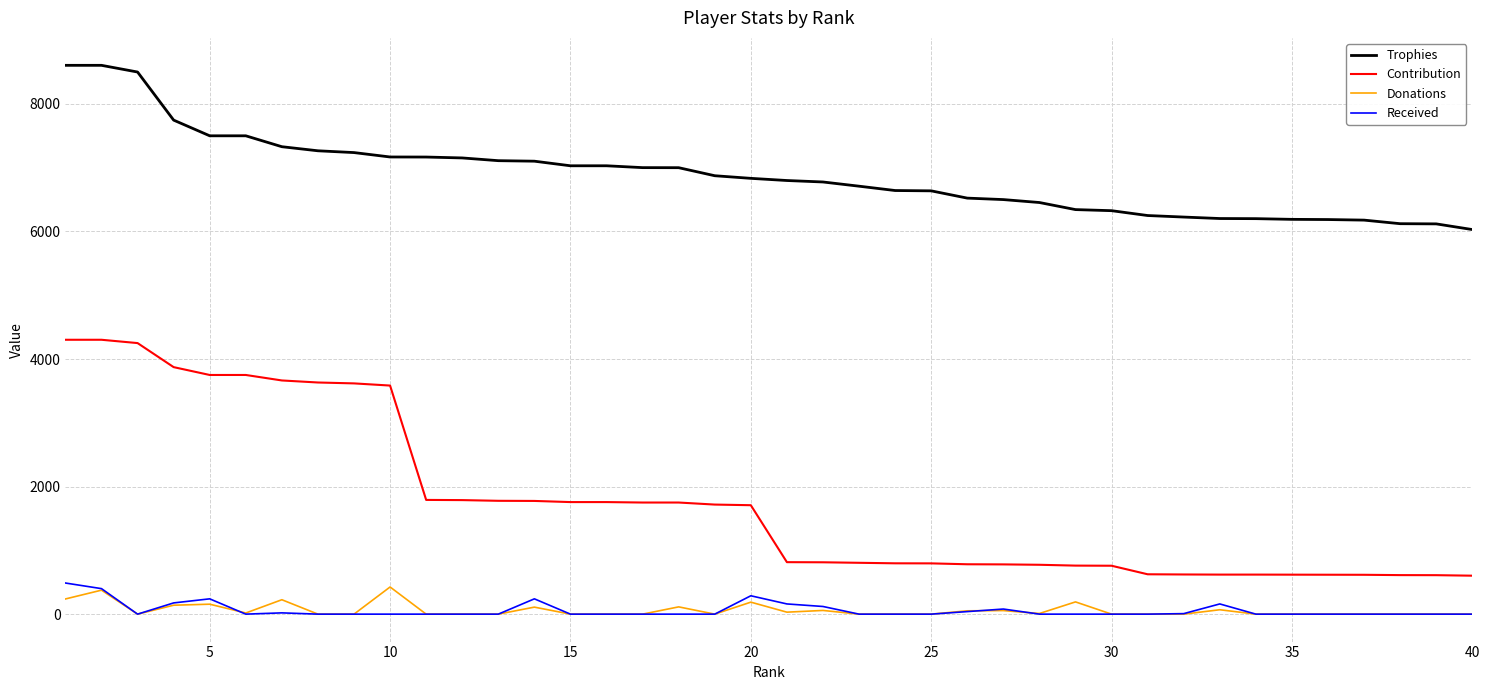

Which series has the largest range (max minus min)?

Contribution